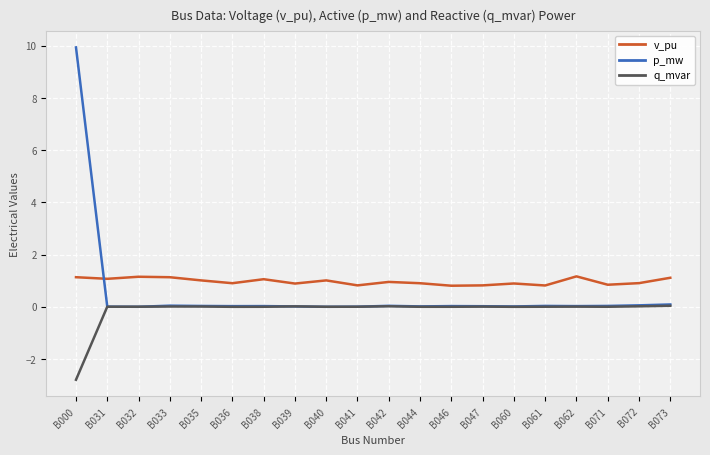

True or false: q_mvar has more than 1 points higher than both neighbors.

True